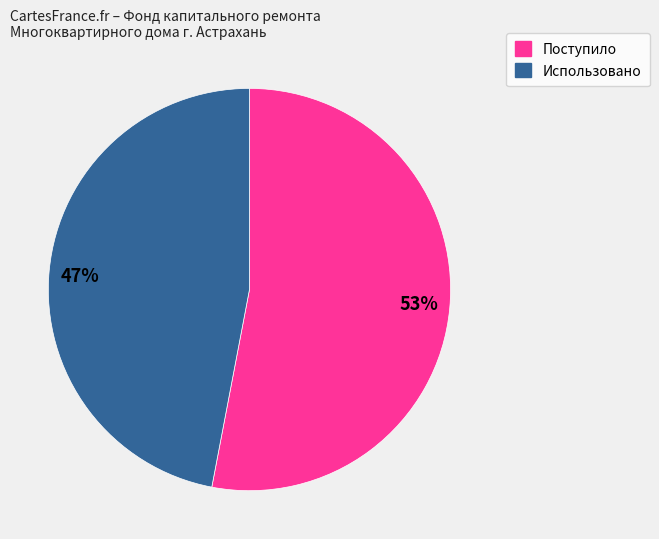

Approximately how many times larger is the value at 47% compared to 53%?

0.9